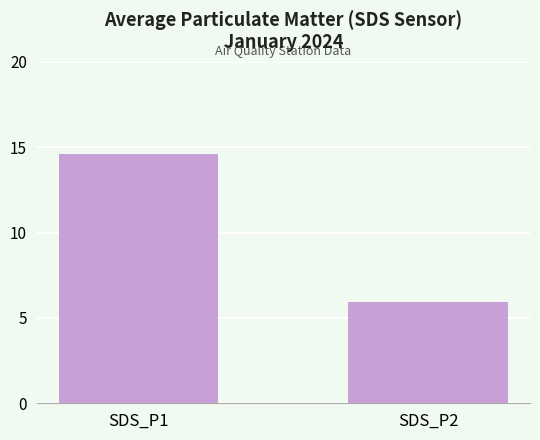

Rank the categories by value from highest to lowest.

SDS_P1, SDS_P2